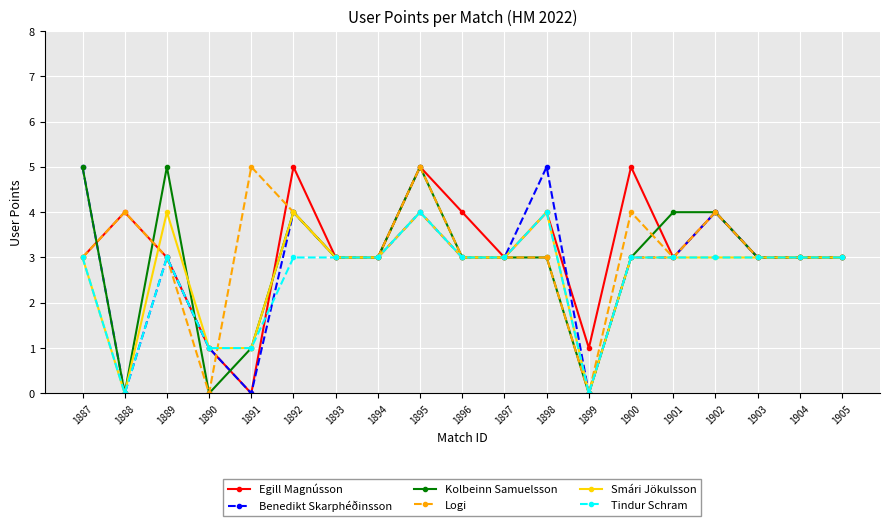

Is this an area chart (filled region under the line)?

No